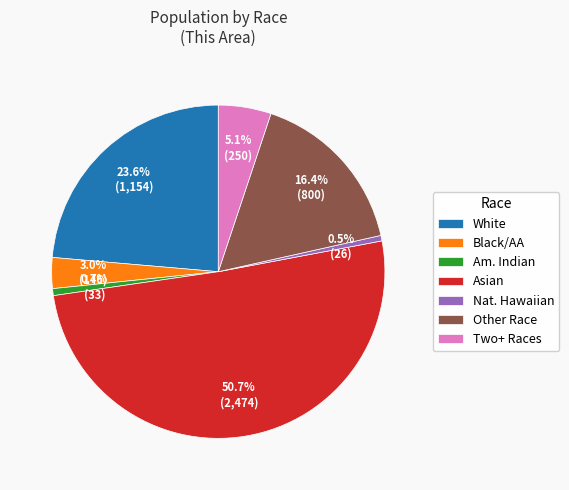

What is the largest slice in the pie chart?

Asian